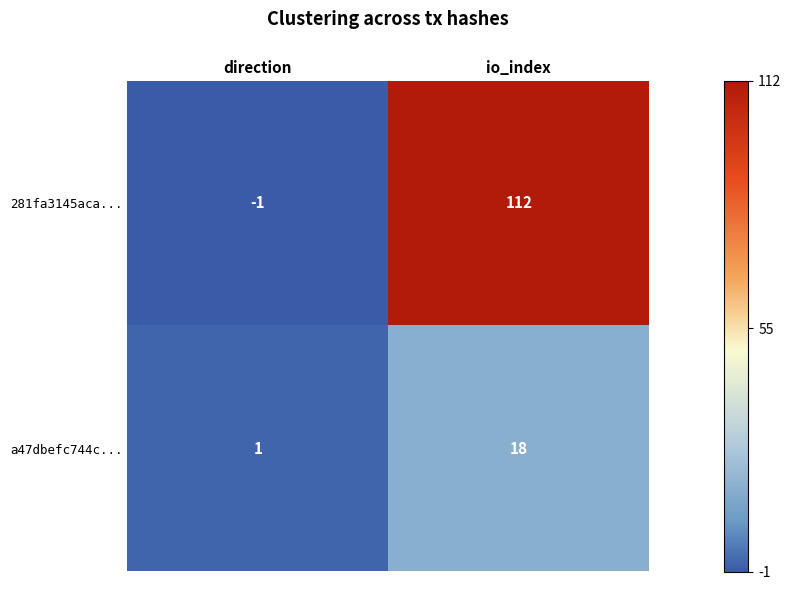

List the series in order of their overall mean, lowest first.

a47dbefc744c..., 281fa3145aca...